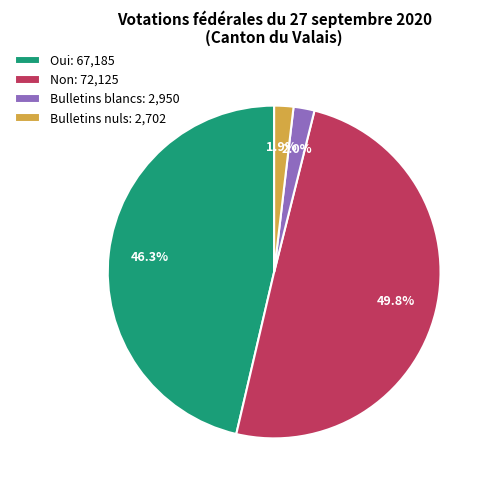

Is the sum of Non and Oui greater than half?

Yes